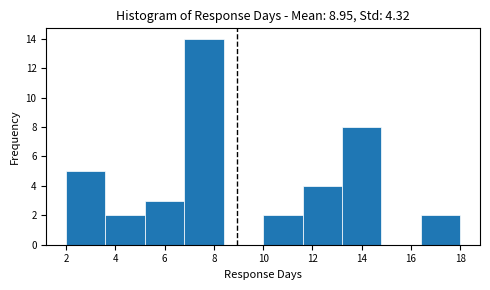

Reading left to right, list every bar in this chart as the range it spans on the x-axis followed by its height. The values are not printed on the chart, so give them approximately, as read against the axis.

2.0 to 3.6: 5
3.6 to 5.2: 2
5.2 to 6.8: 3
6.8 to 8.4: 14
8.4 to 10.0: 0
10.0 to 11.6: 2
11.6 to 13.2: 4
13.2 to 14.8: 8
14.8 to 16.4: 0
16.4 to 18.0: 2